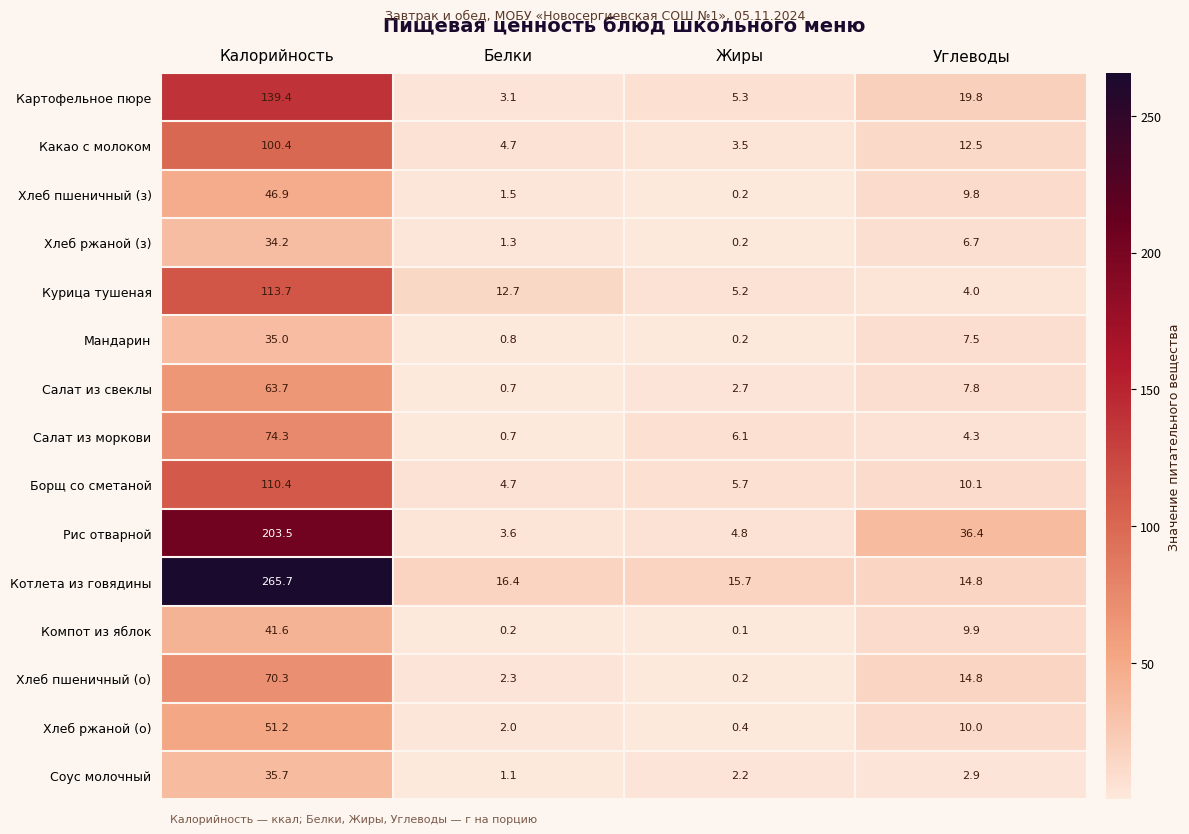

Which series has the largest range (max minus min)?

Котлета из говядины